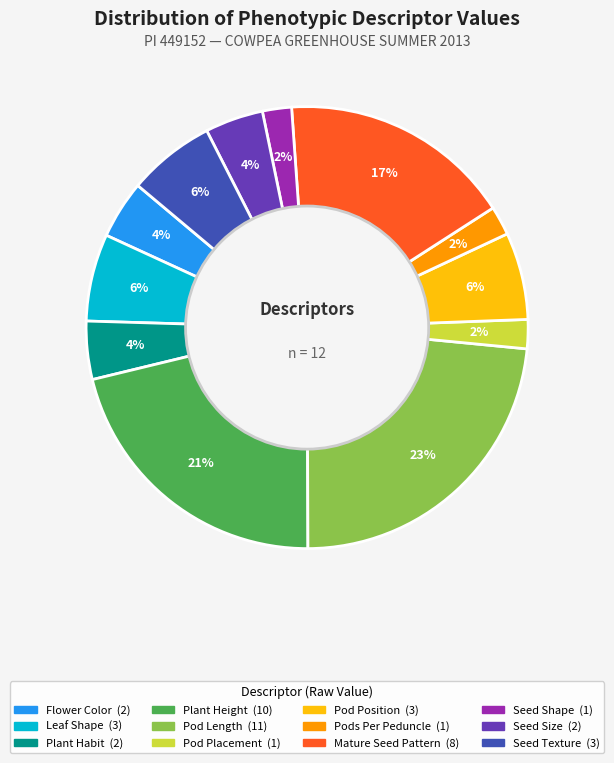

Between Seed Size and Plant Height, which is larger?

Plant Height